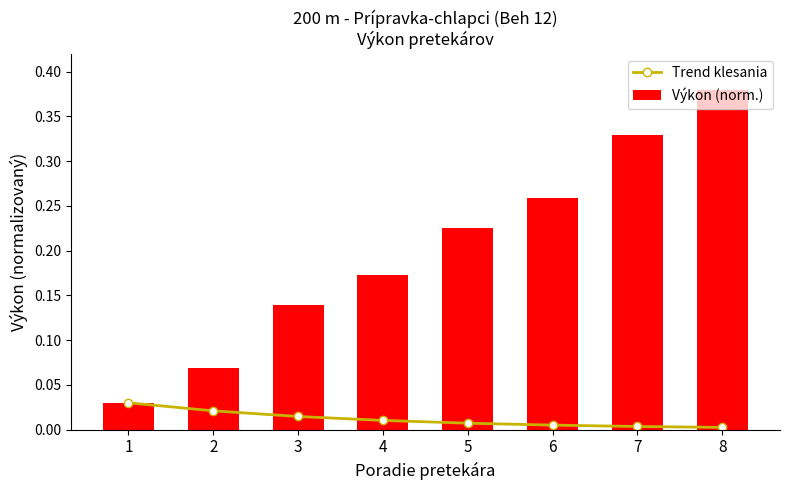

Which category has the lowest value in the Trend klesania series?

8